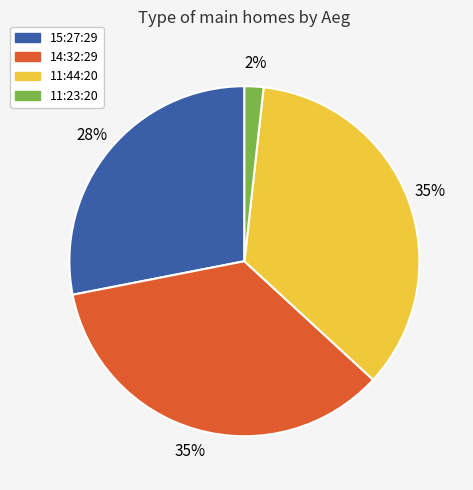

How many slices are in this pie chart?

4